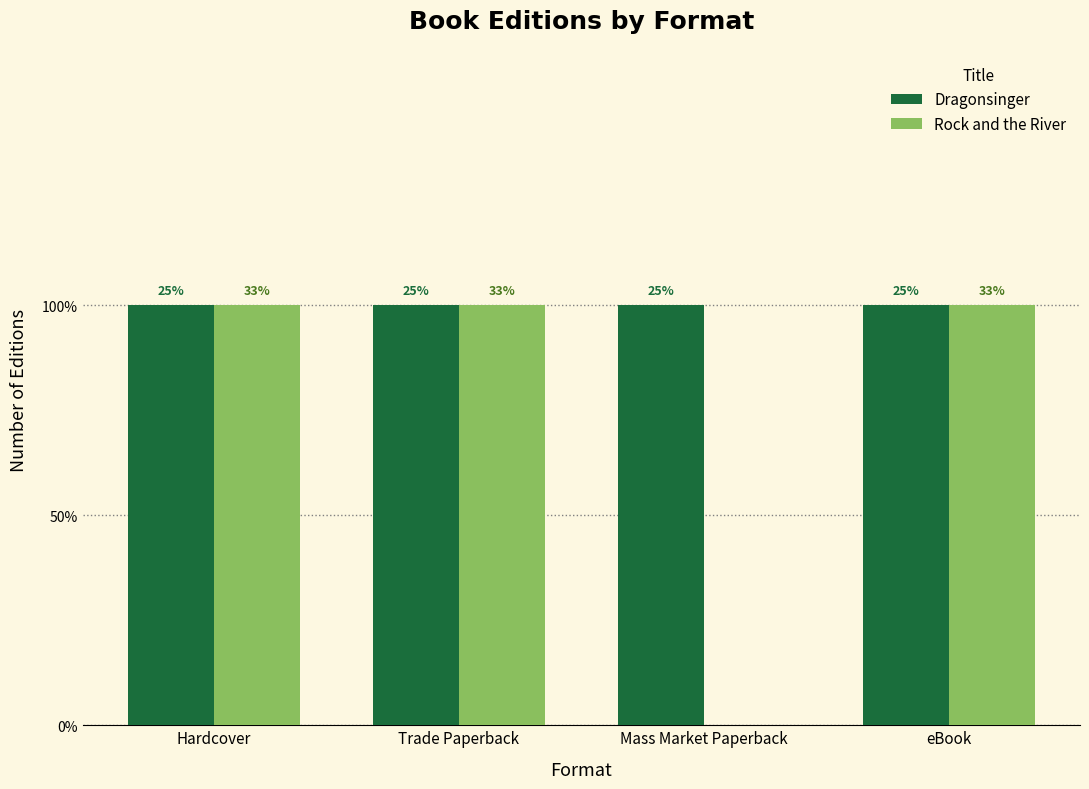

At which label does Dragonsinger reach its minimum?

Hardcover